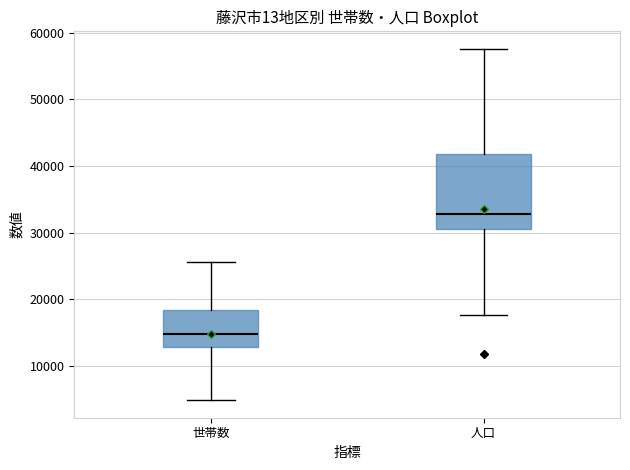

Comparing the boxes themselves (not the whiskers), which one is the tallest?

人口